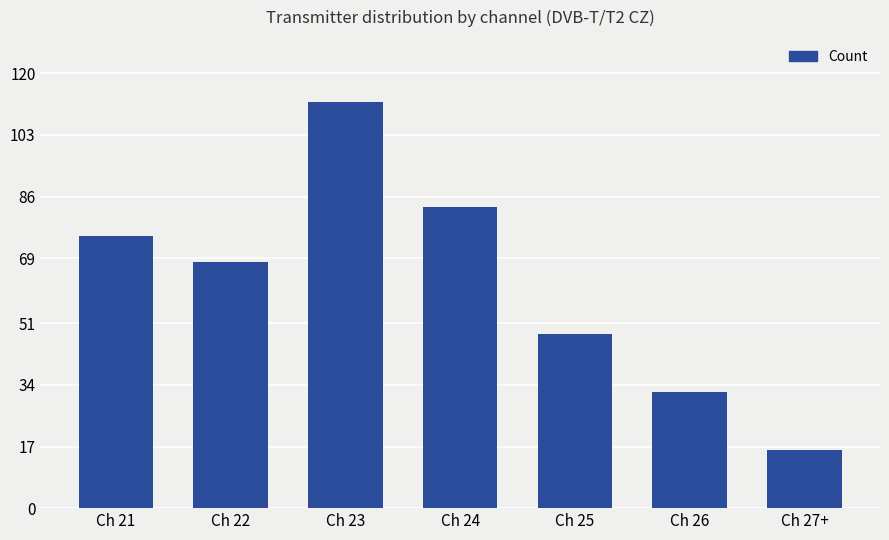

Are the bars grouped side by side (vs. stacked)?

No